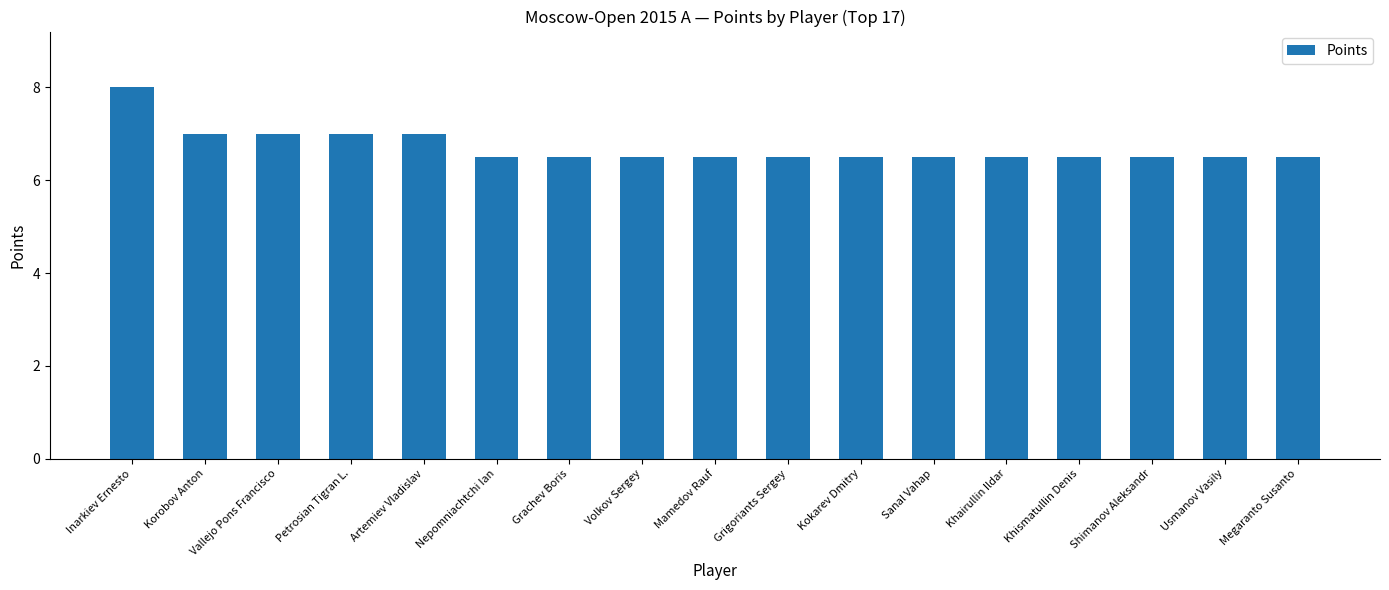

What is the sum of the values at Inarkiev Ernesto and Petrosian Tigran L.?

15.0